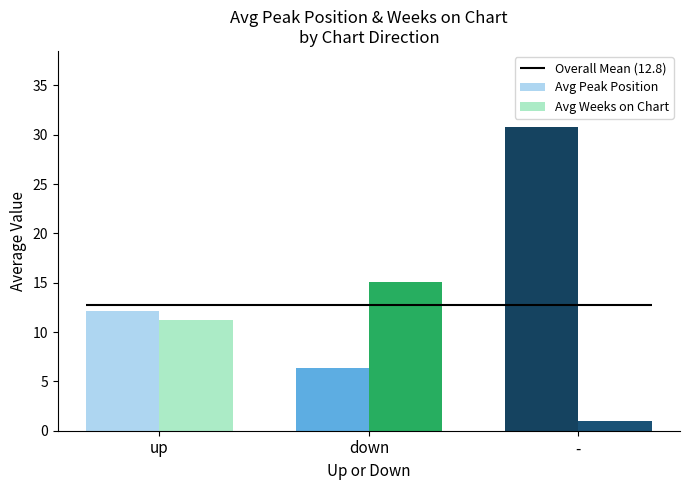

What is the highest value of the Avg Weeks on Chart series?

15.1